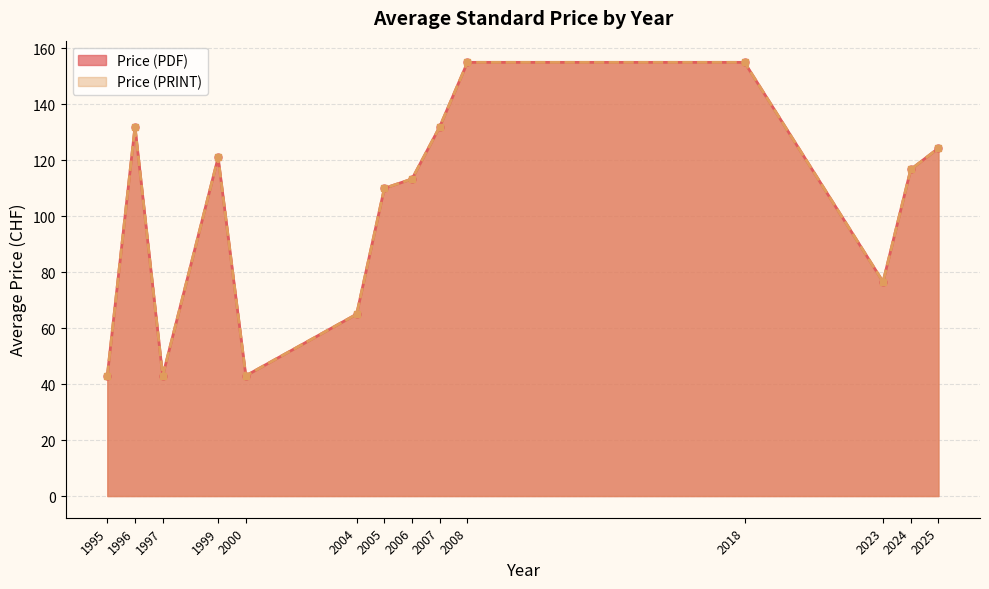

List the series in order of their peak value, lowest first.

Price (PDF), Price (PRINT)